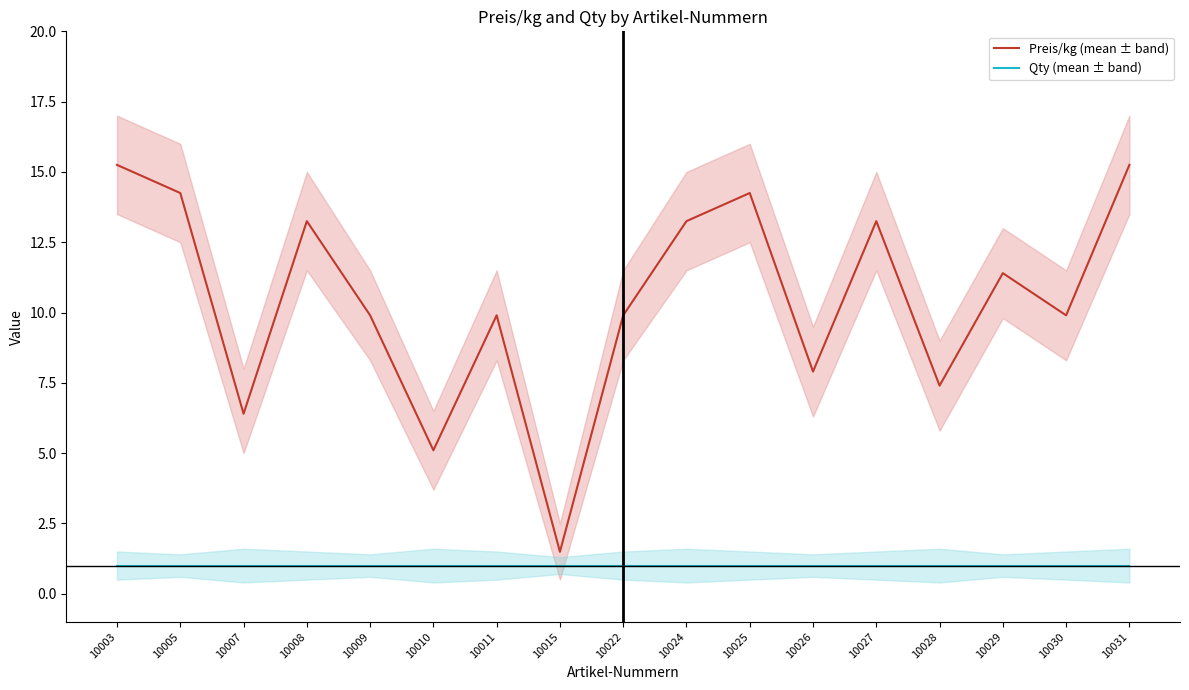

List the series in order of their peak value, lowest first.

Qty (mean ± band), Preis/kg (mean ± band)